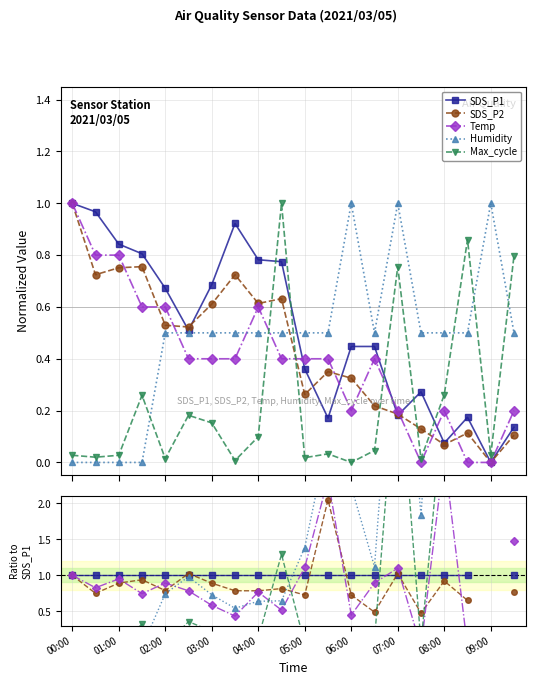

How many intersections are there between SDS_P2 and Temp?

9